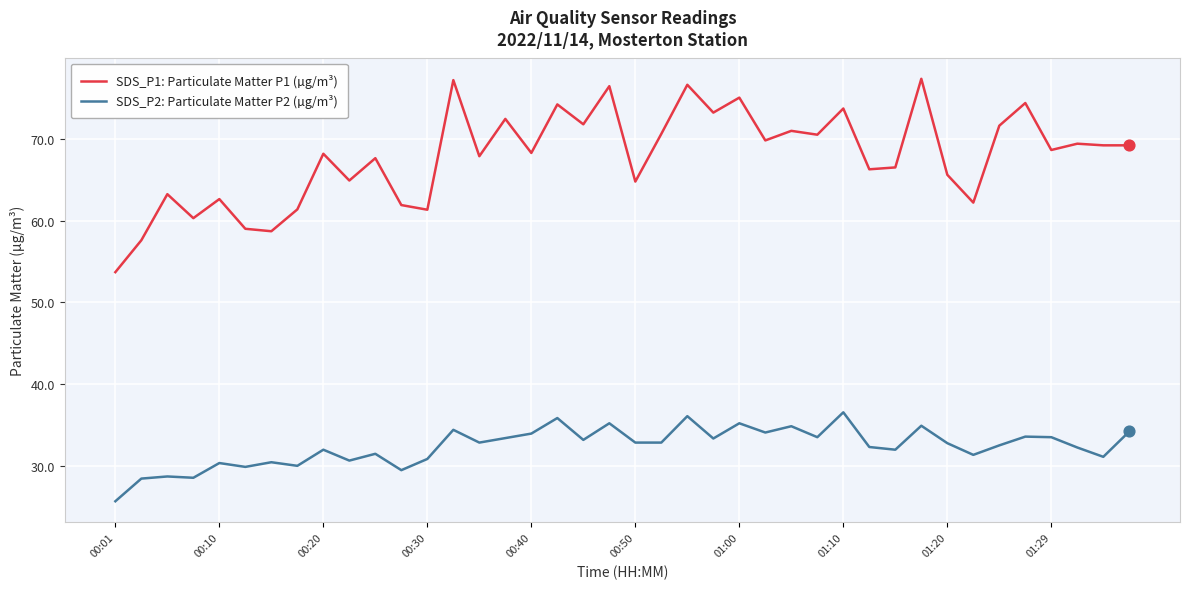

Which series has the largest total across all categories?

SDS_P1: Particulate Matter P1 (µg/m³)